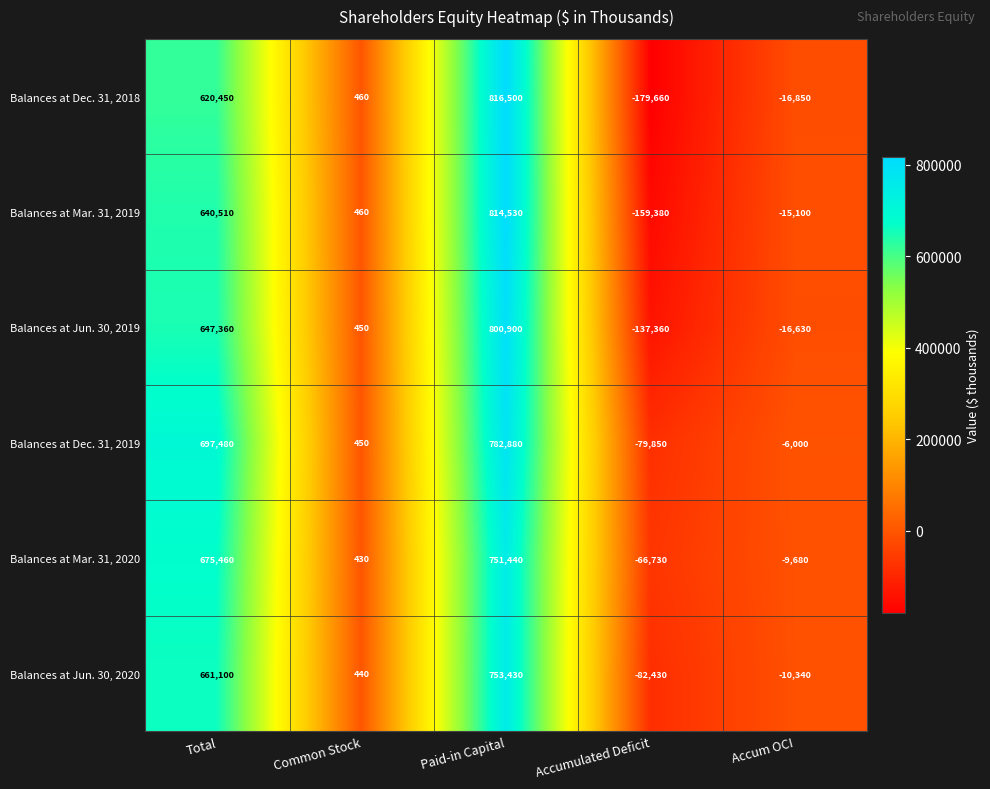

At how many categories does at least one series exceed 24913?

2